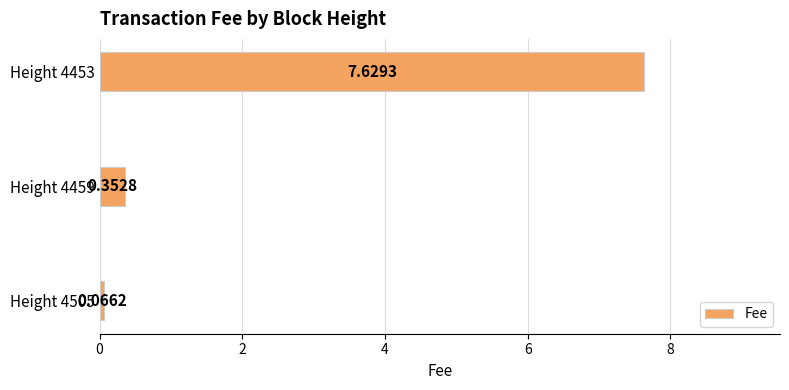

What is the average value?

2.7